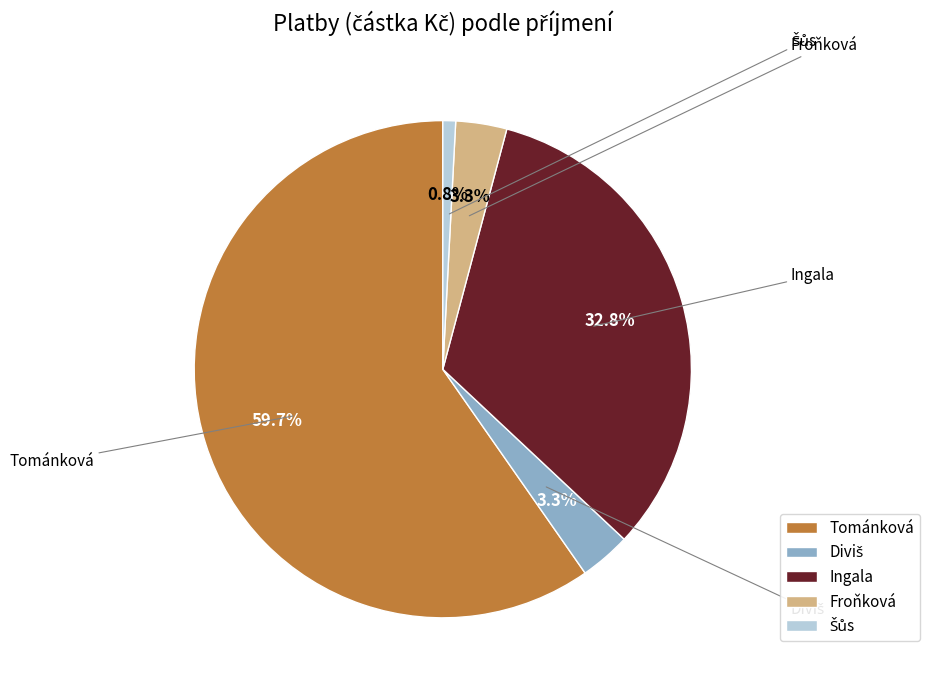

What is the largest slice in the pie chart?

Tománková